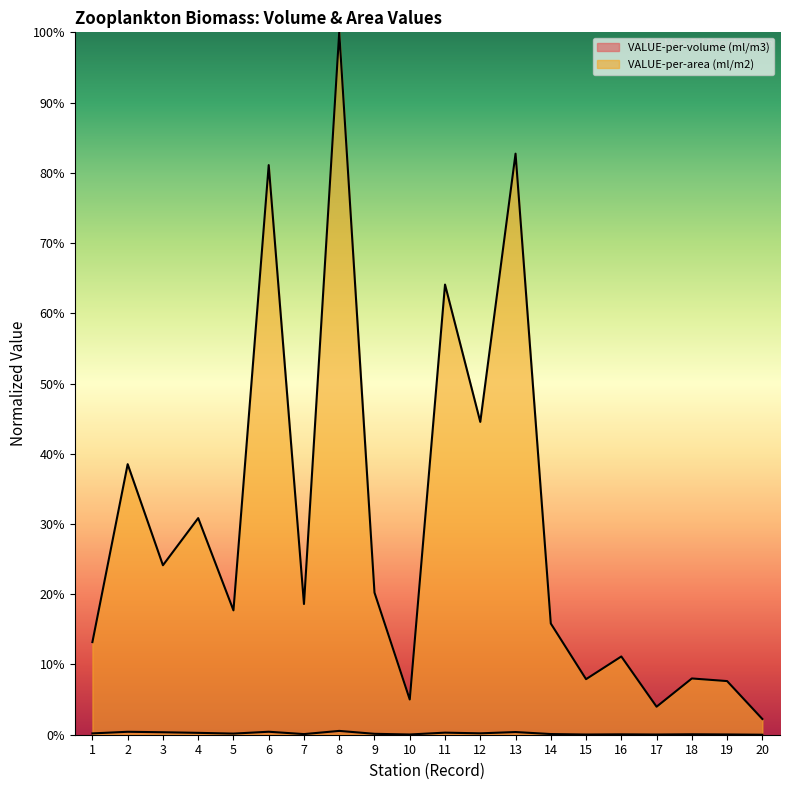

Which series changed the most between 15 and 20?

VALUE-per-area (ml/m2)